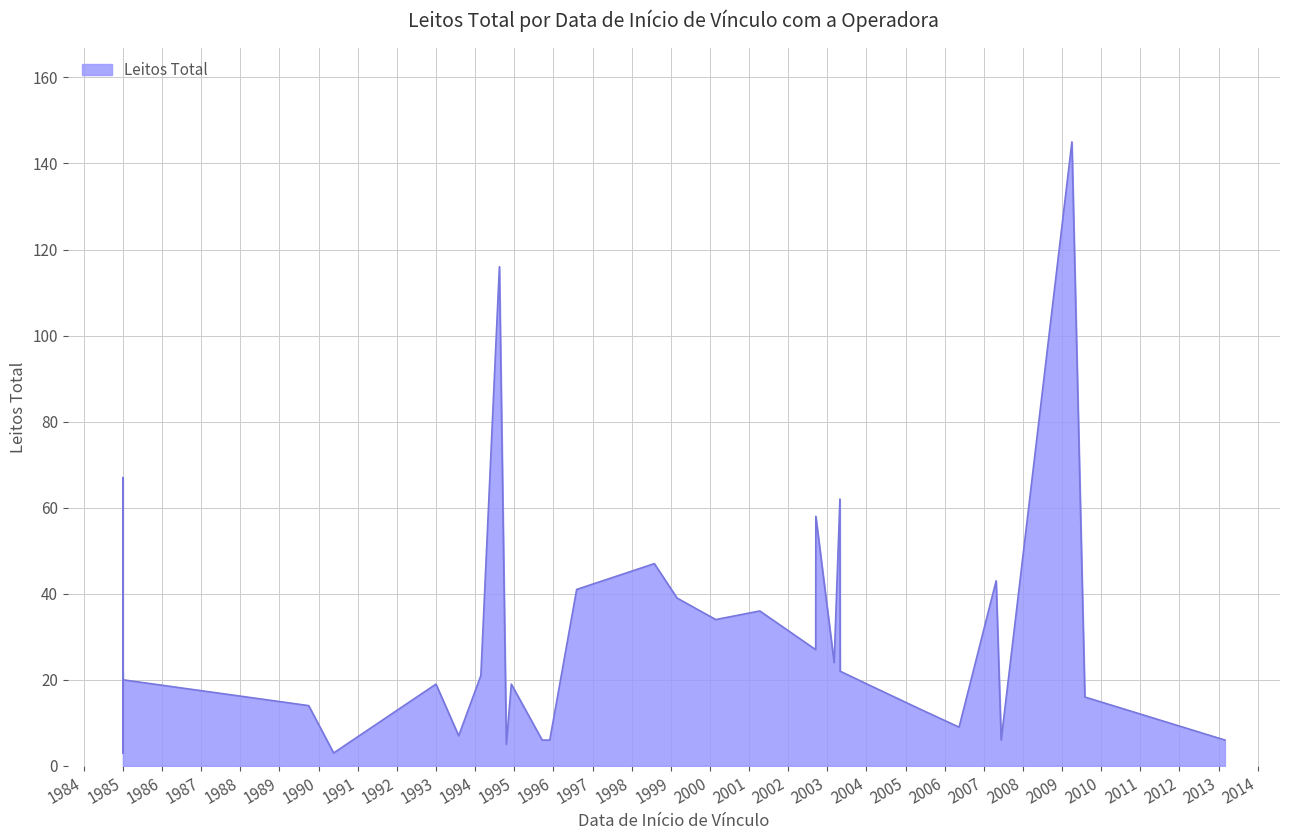

How many lines are shown in the chart?

1